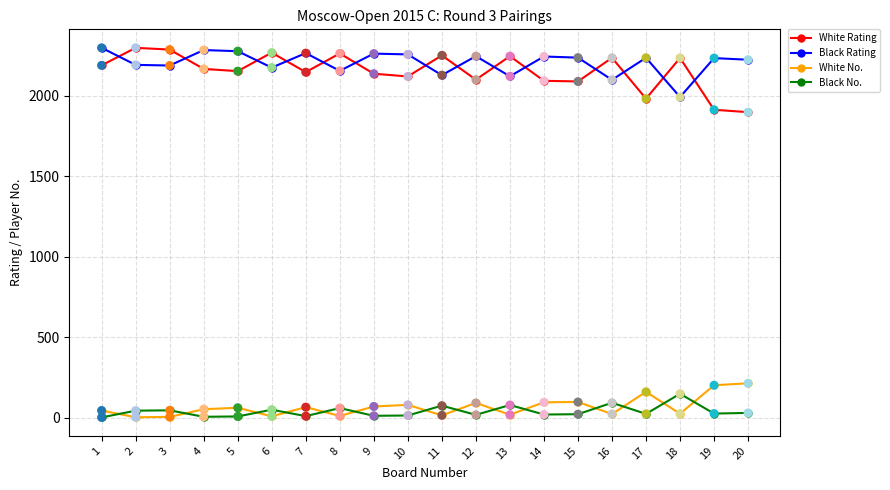

At how many categories does at least one series exceed 828?

20